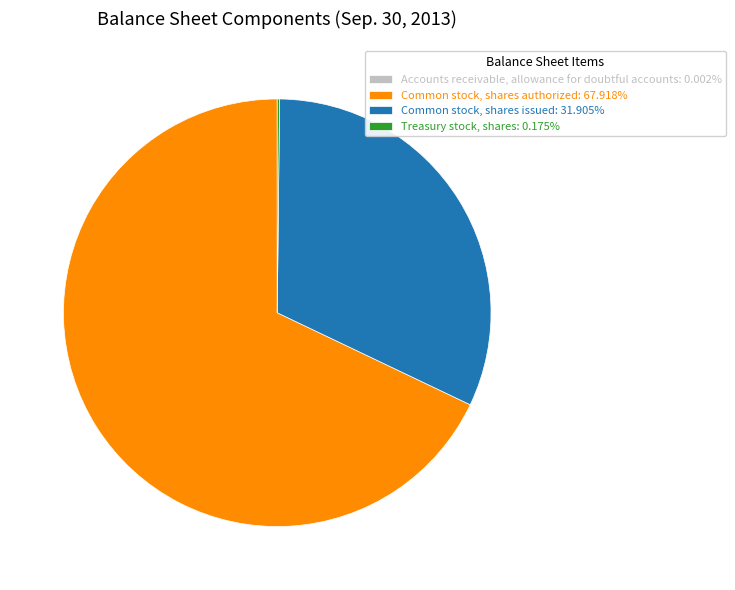

Which slice is the largest?

Common stock, shares authorized